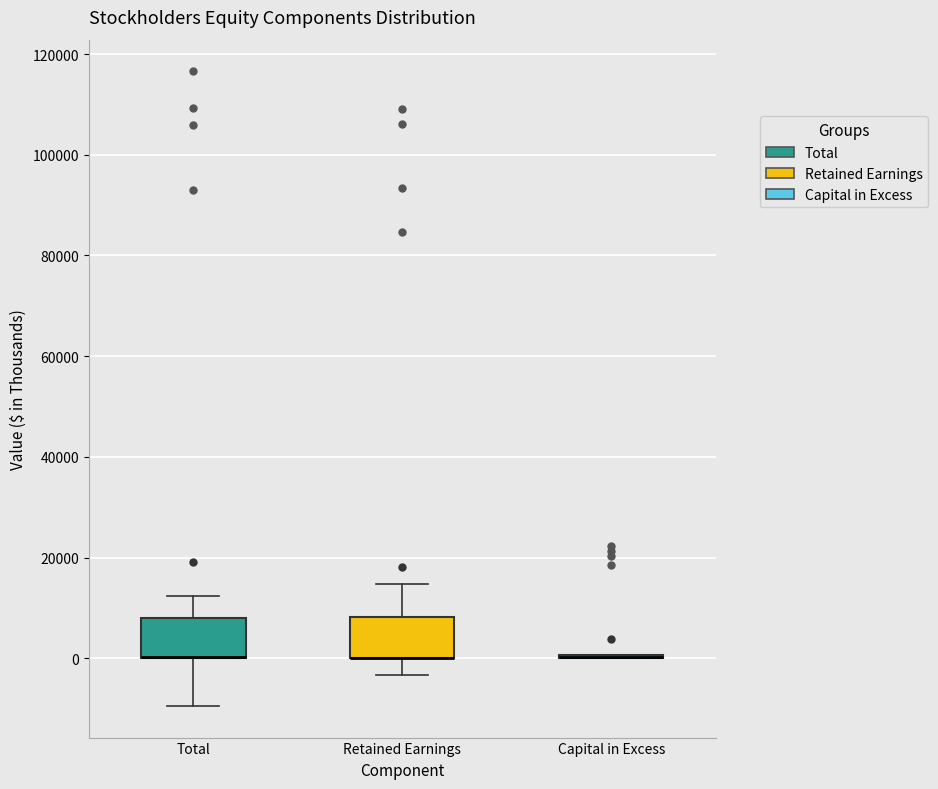

Where does the lower whisker of the box for Total end on the y-axis? The values are not printed on the chart, so give them approximately, as read against the axis.

-10000